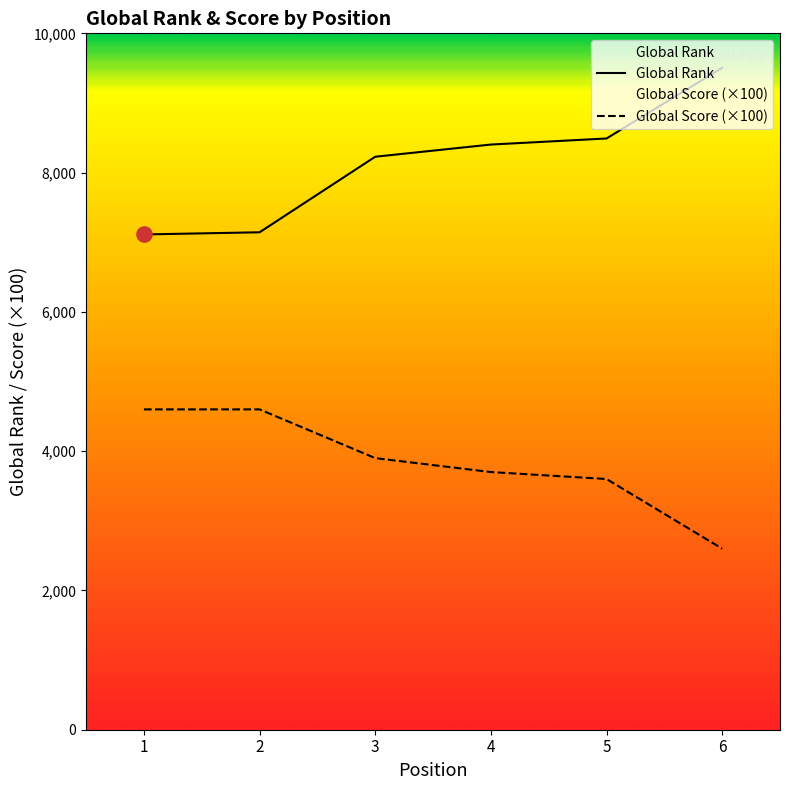

Which series has the largest total across all categories?

Global Rank